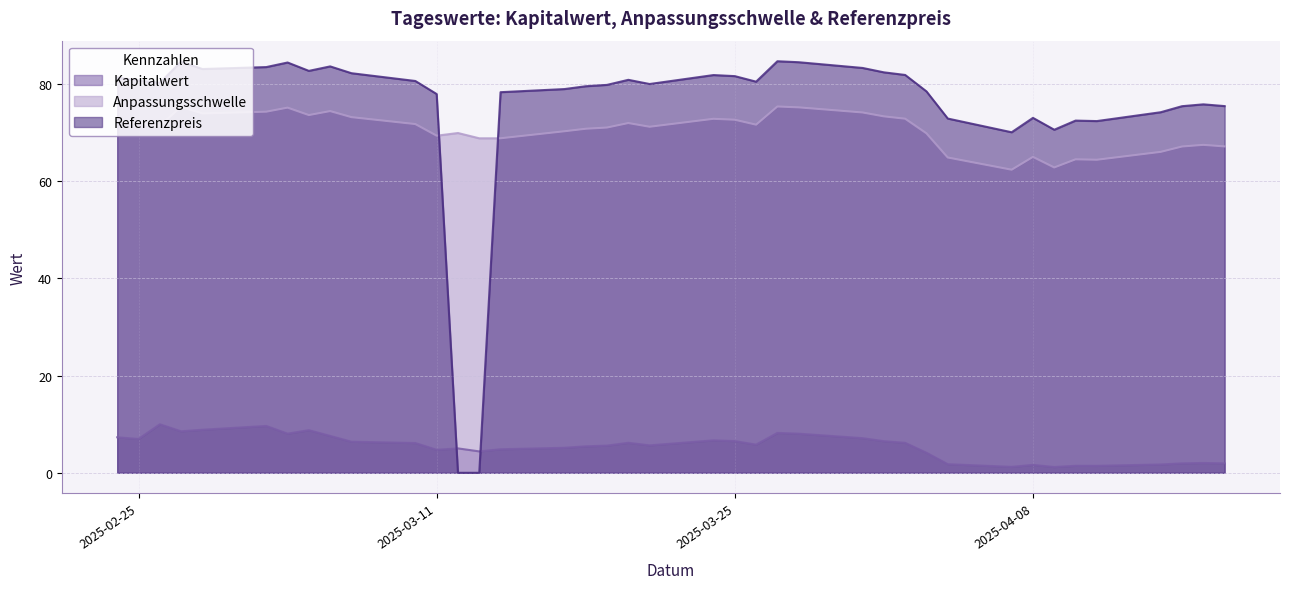

True or false: Kapitalwert and Anpassungsschwelle intersect in this chart.

False